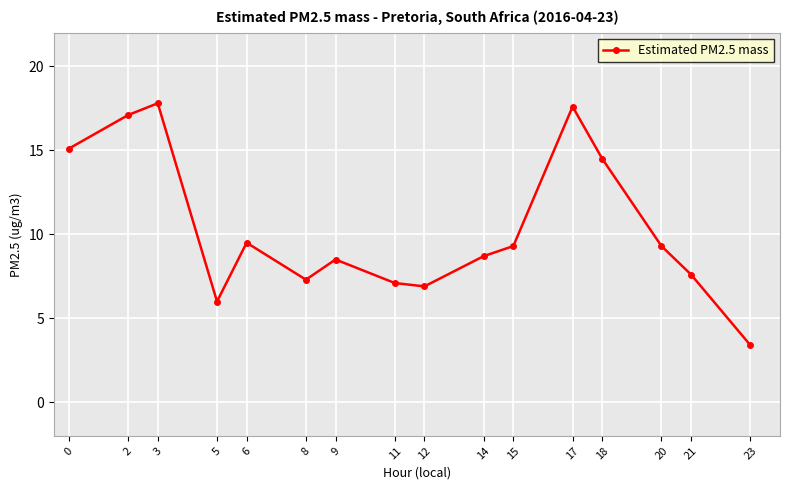

What value does the data have at 0?

15.1